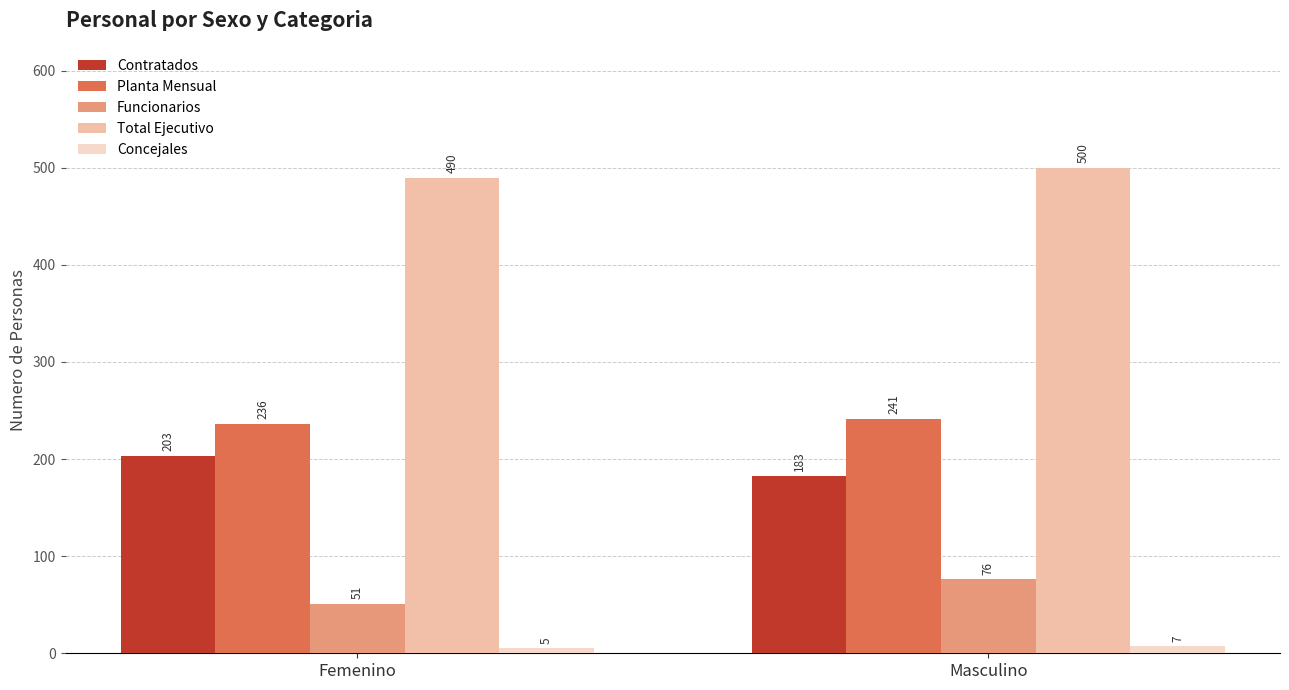

Reading left to right, list all the values displayed in this chart.

Contratados: 203	183
Planta Mensual: 236	241
Funcionarios: 51	76
Total Ejecutivo: 490	500
Concejales: 5	7